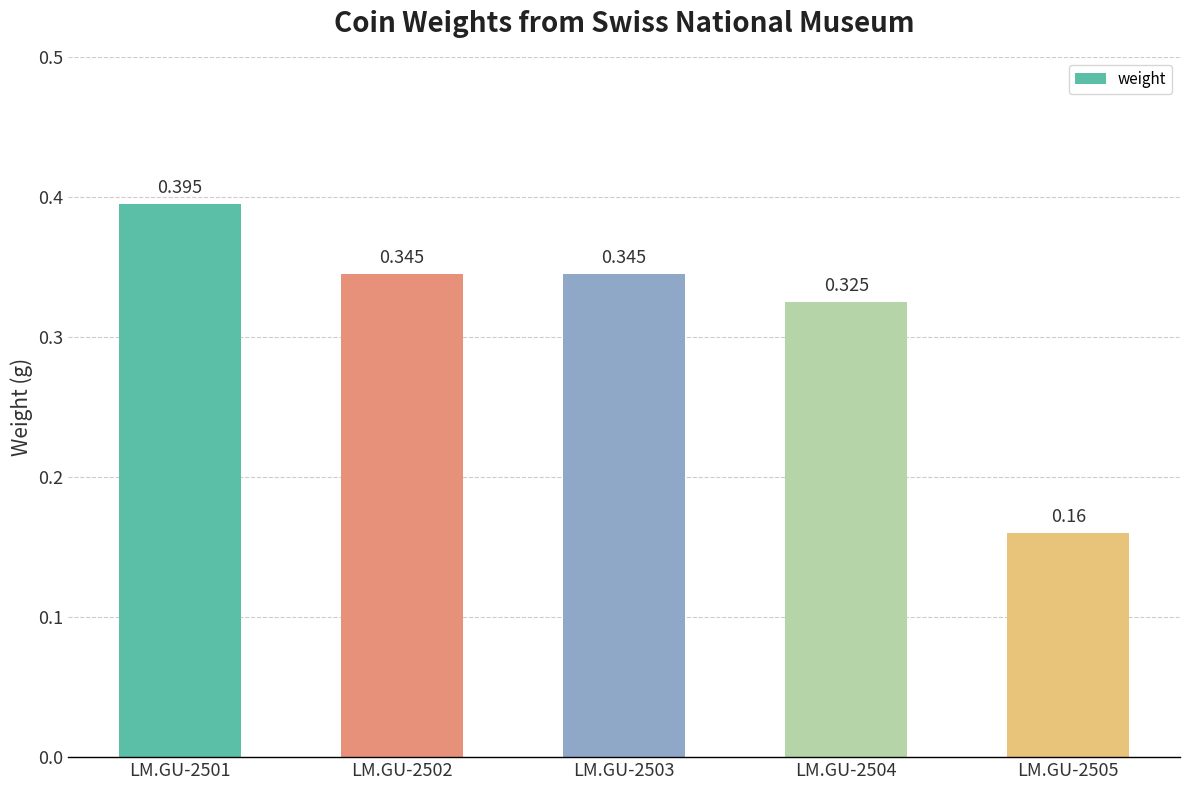

How many bars are there in total?

5